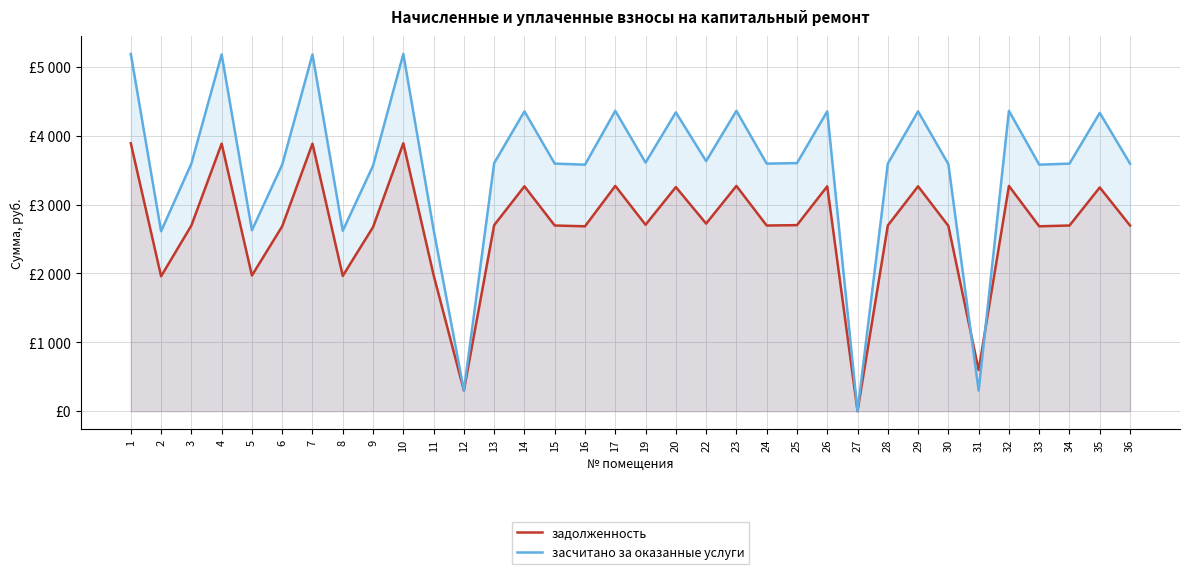

True or false: задолженность has a value of 4267.4 at 3.

False